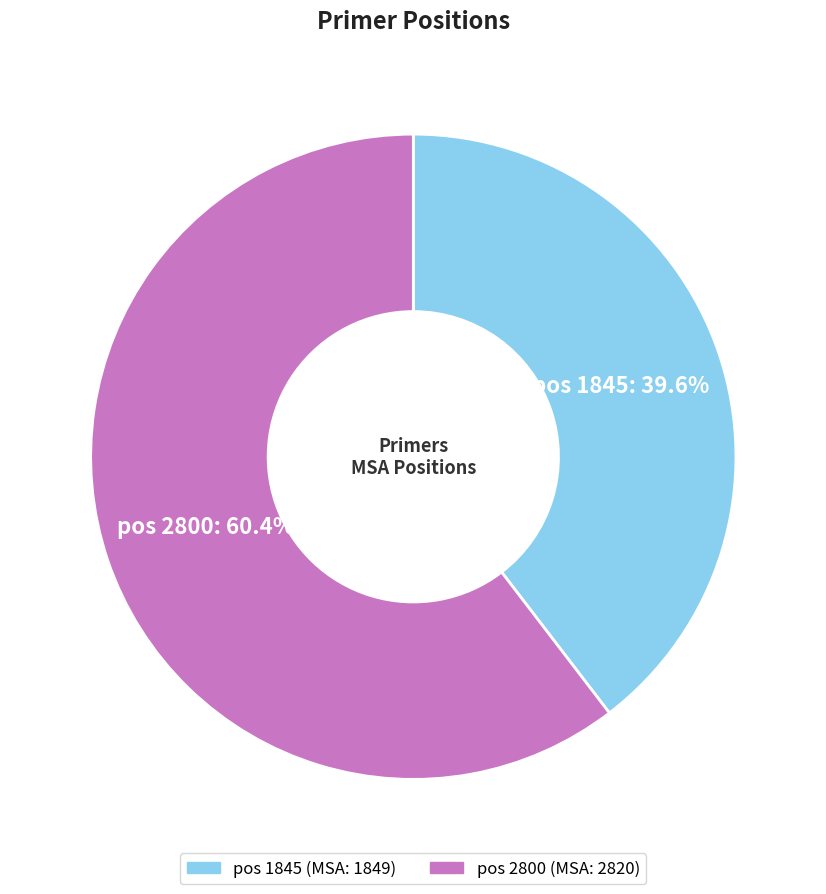

How many segments does this pie chart have?

2